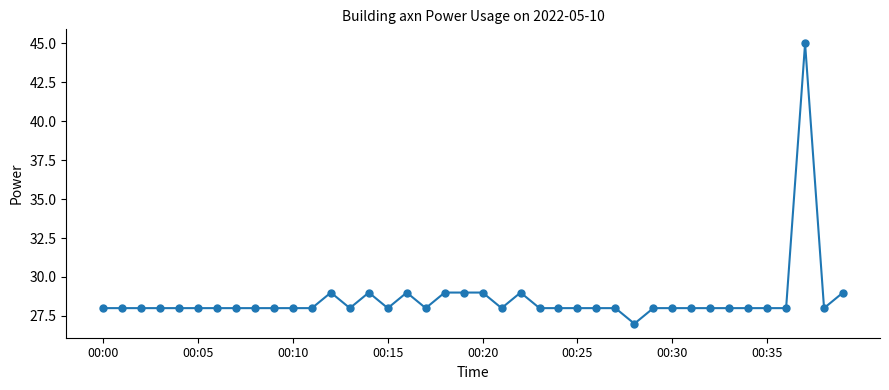

What is the value of the 30th point from the left?

28